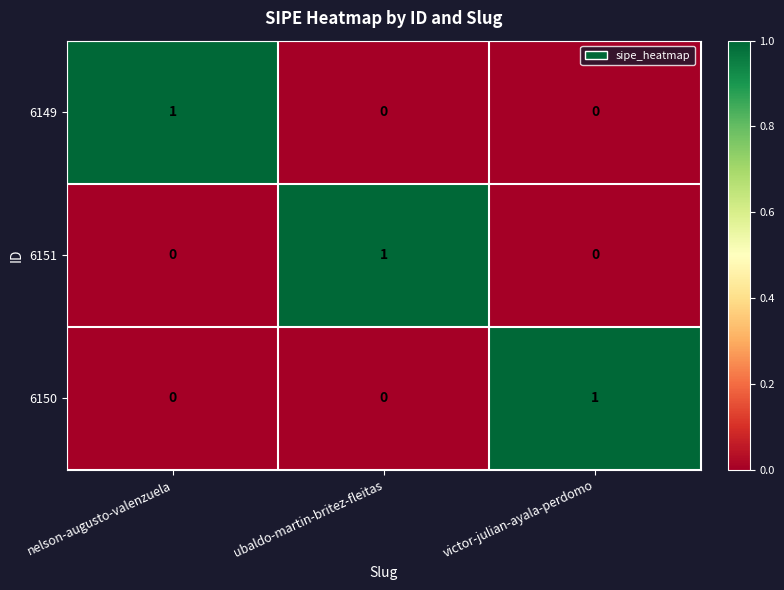

The value of 6149 at nelson-augusto-valenzuela is 1. True or false?

True